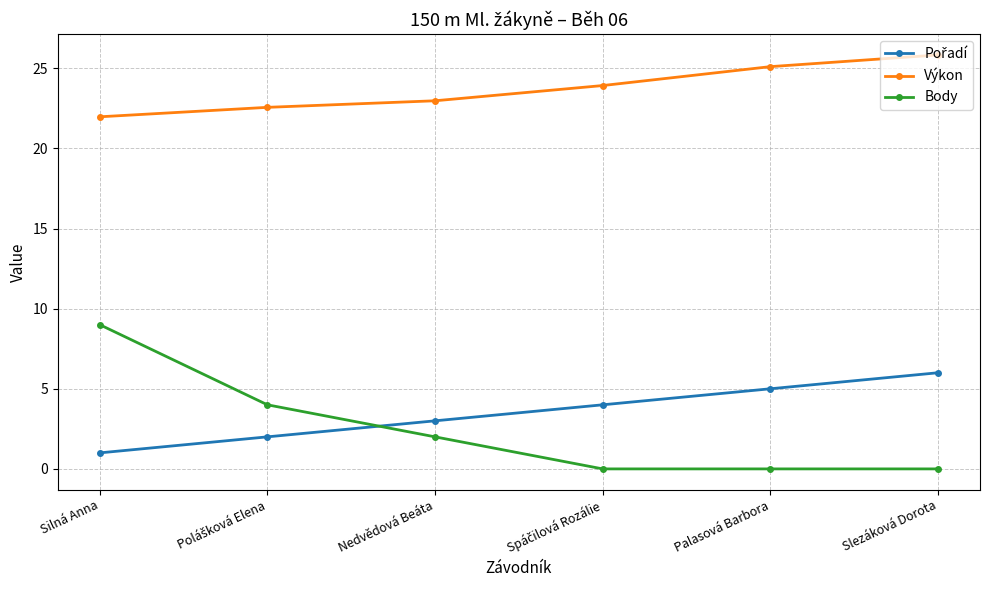

What is the highest value of the Výkon series?

25.8